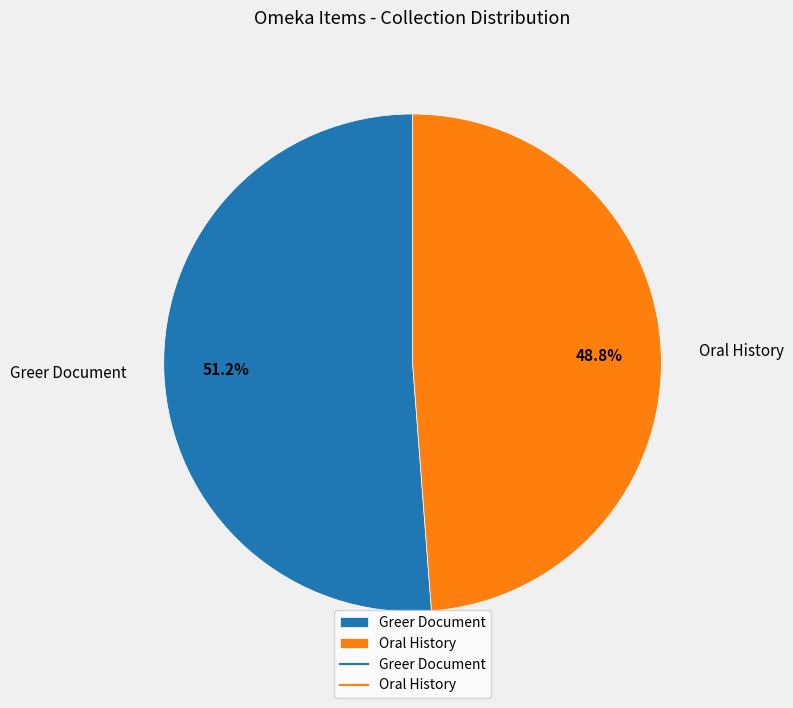

Rank the categories by value from lowest to highest.

Oral History, Greer Document